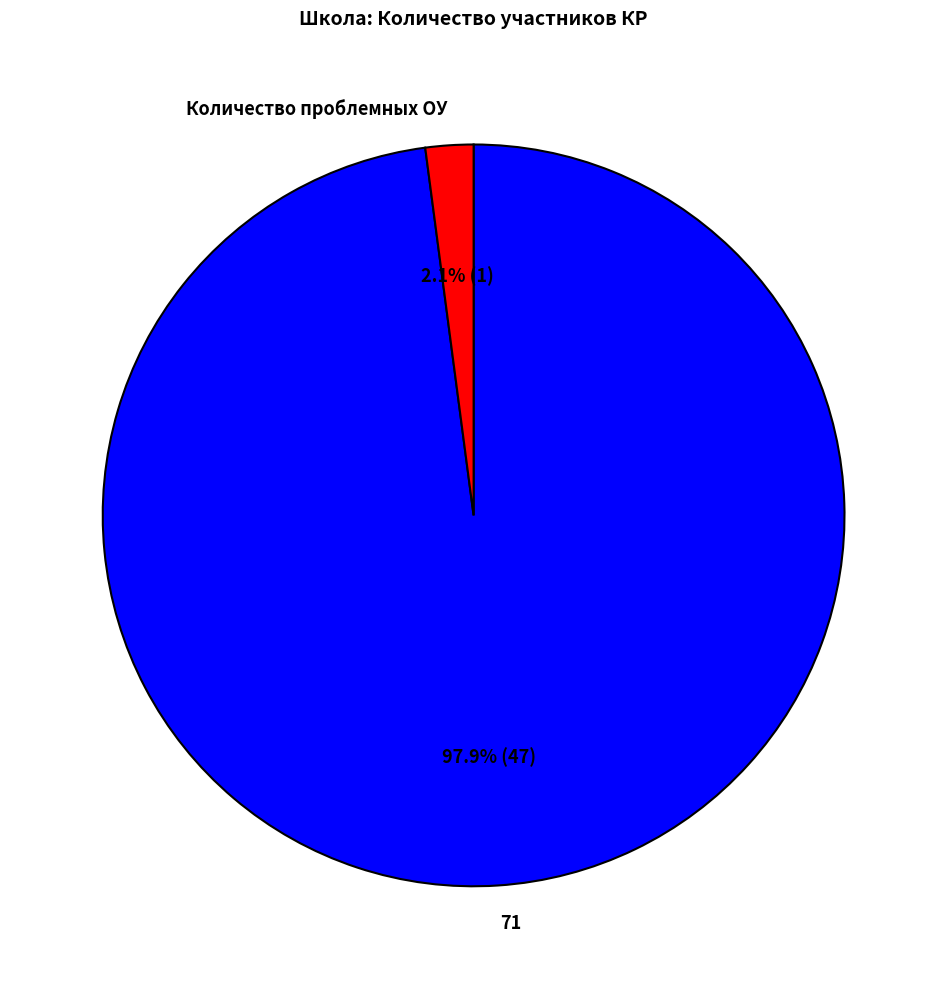

What percentage is the 71 slice, to the nearest percent?

98%